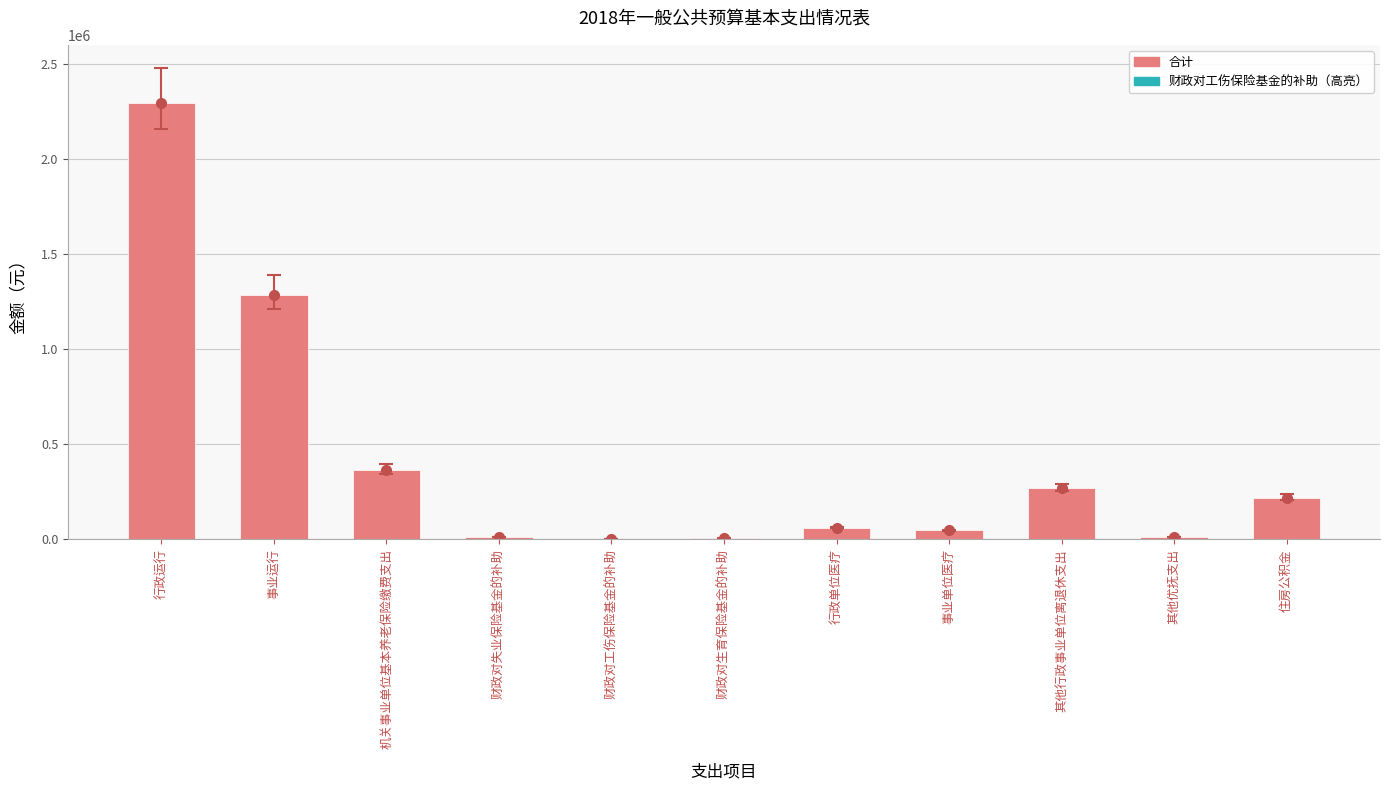

Are the bars horizontal?

No